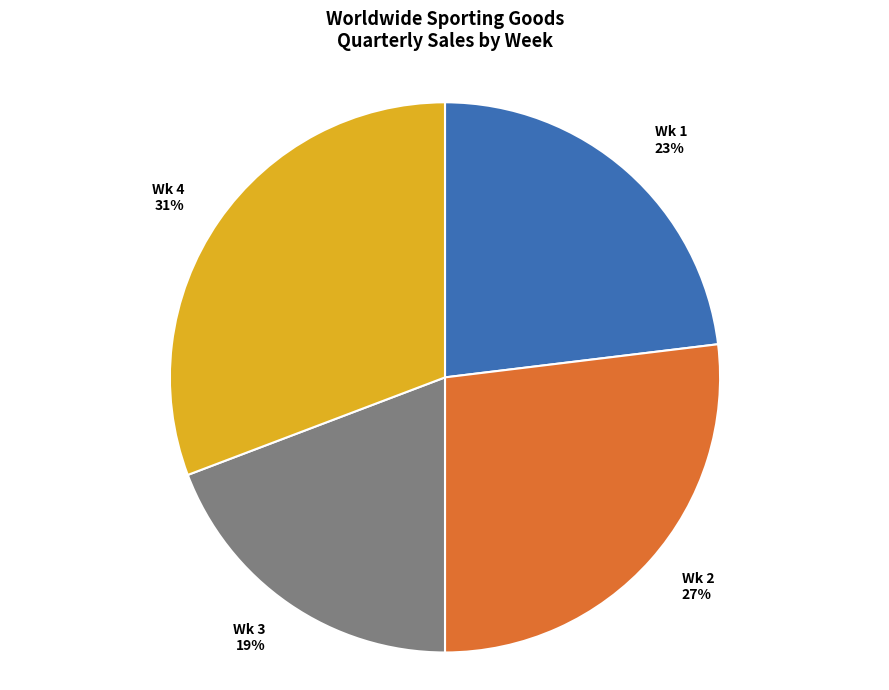

Is the sum of Wk 4 and Wk 2 greater than half?

Yes